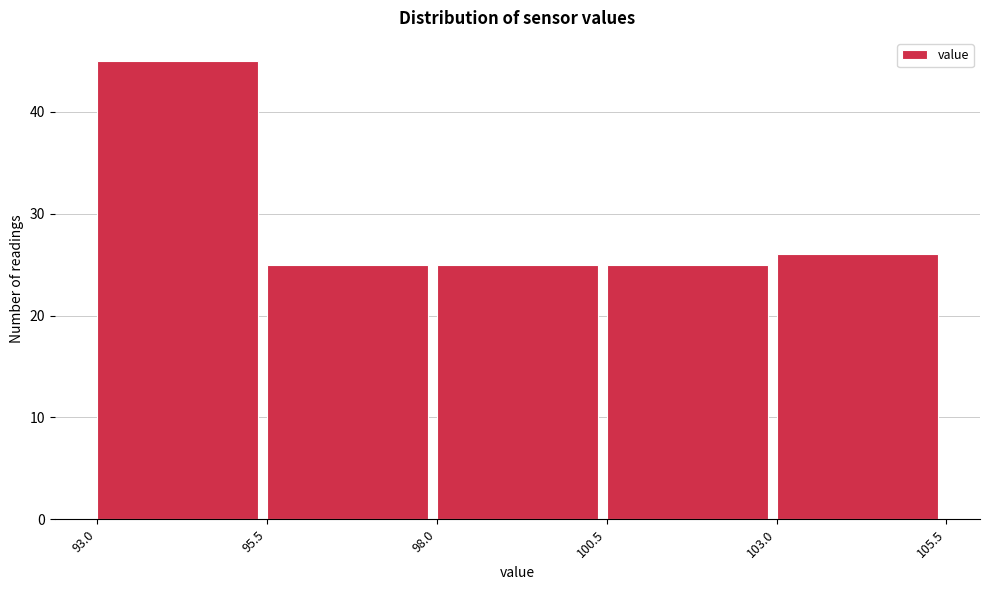

Reading left to right, list every bar in this chart as the range it spans on the x-axis followed by its height. The values are not printed on the chart, so give them approximately, as read against the axis.

93.0 to 95.5: 45
95.5 to 98.0: 25
98.0 to 100.5: 25
100.5 to 103.0: 25
103.0 to 105.5: 26